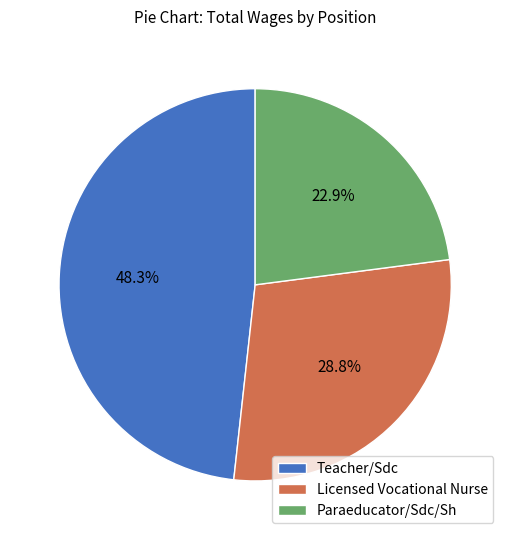

To the nearest percent, what is the combined percentage of Teacher/Sdc and Paraeducator/Sdc/Sh?

71%